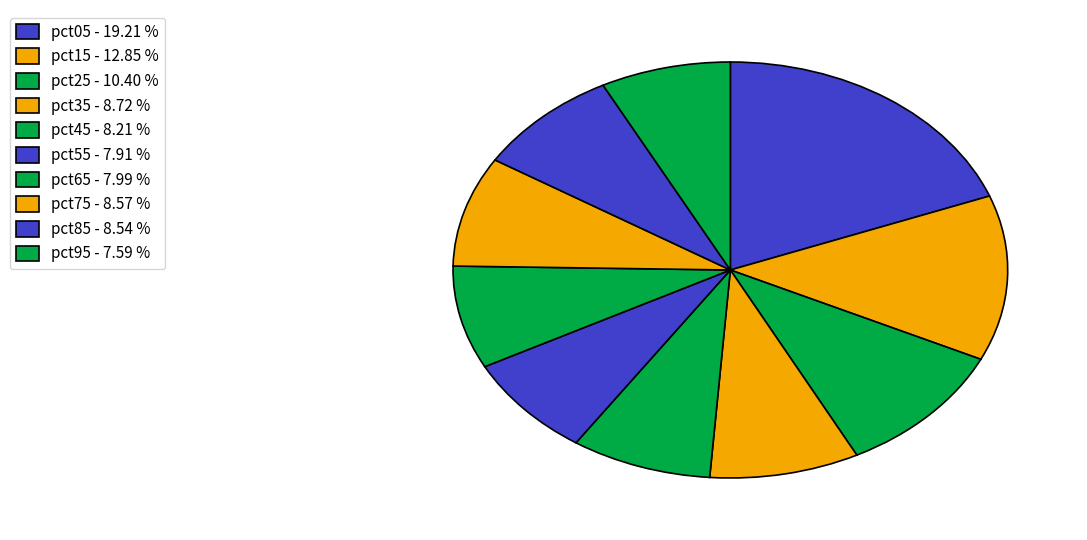

To the nearest percent, what percentage of the pie is pct85?

9%